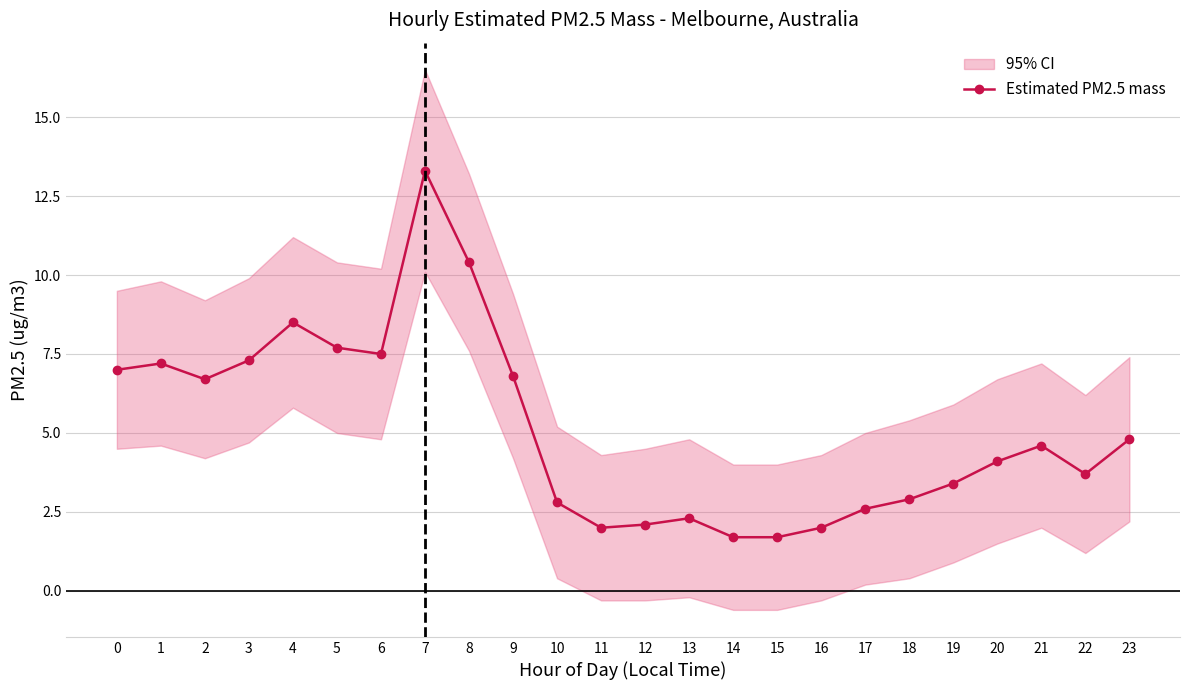

Reading left to right, transcribe all the data shown in this chart.

0=7.0	1=7.2	2=6.7	3=7.3	4=8.5	5=7.7	6=7.5	7=13.3	8=10.4	9=6.8	10=2.8	11=2.0	12=2.1	13=2.3	14=1.7	15=1.7	16=2.0	17=2.6	18=2.9	19=3.4	20=4.1	21=4.6	22=3.7	23=4.8